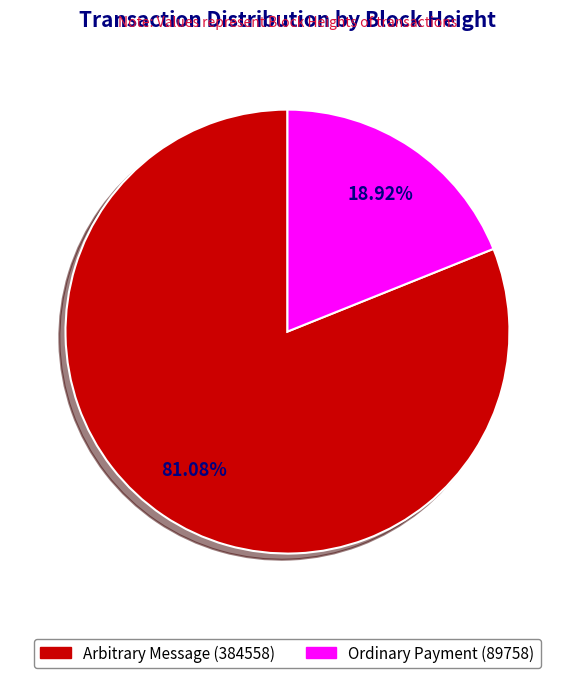

Rank the categories by value from highest to lowest.

Arbitrary Message (384558), Ordinary Payment (89758)